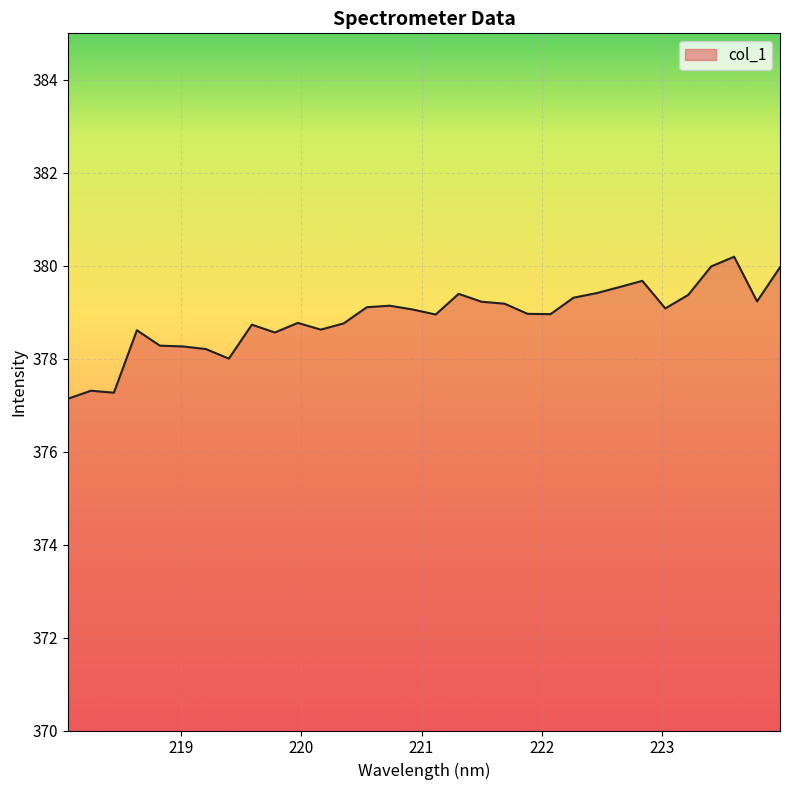

How many lines are shown in the chart?

1